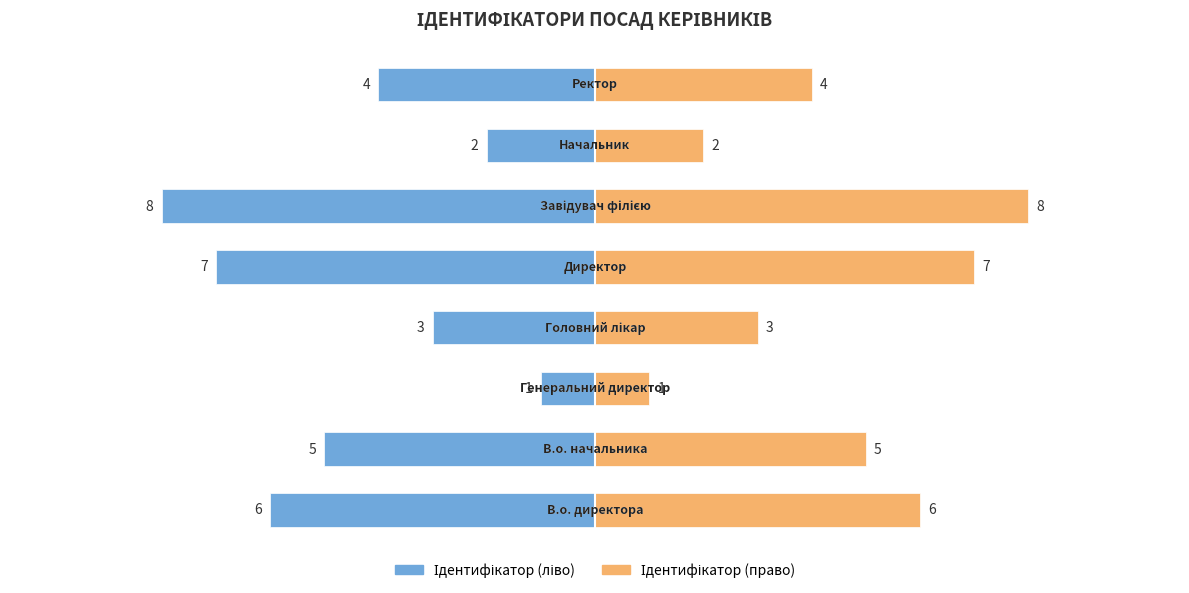

How many groups of bars are there?

8